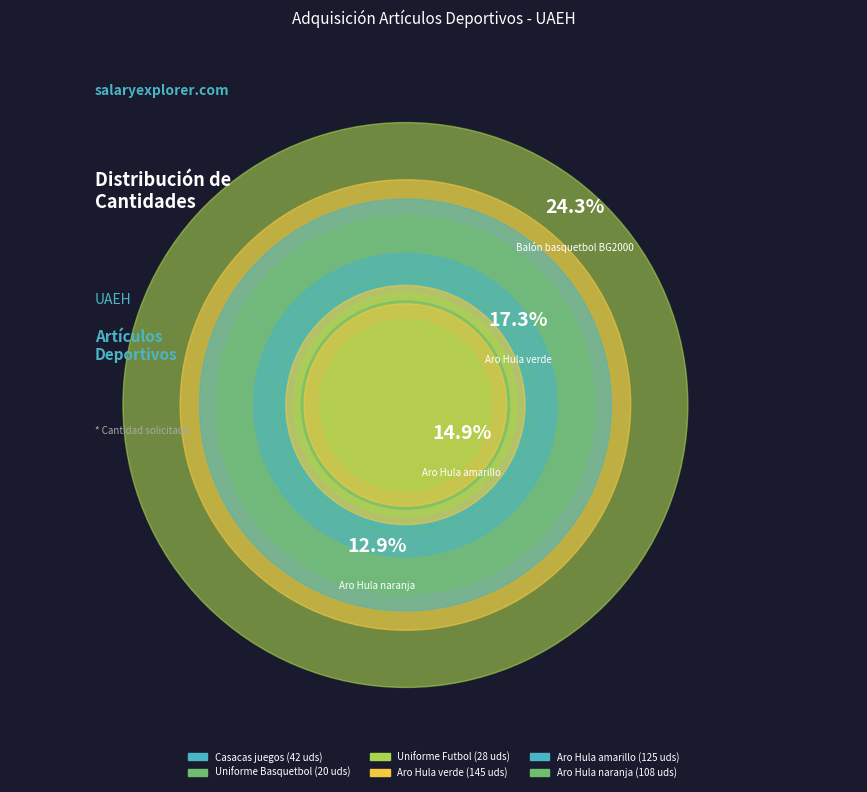

Is there a majority slice in this chart?

No